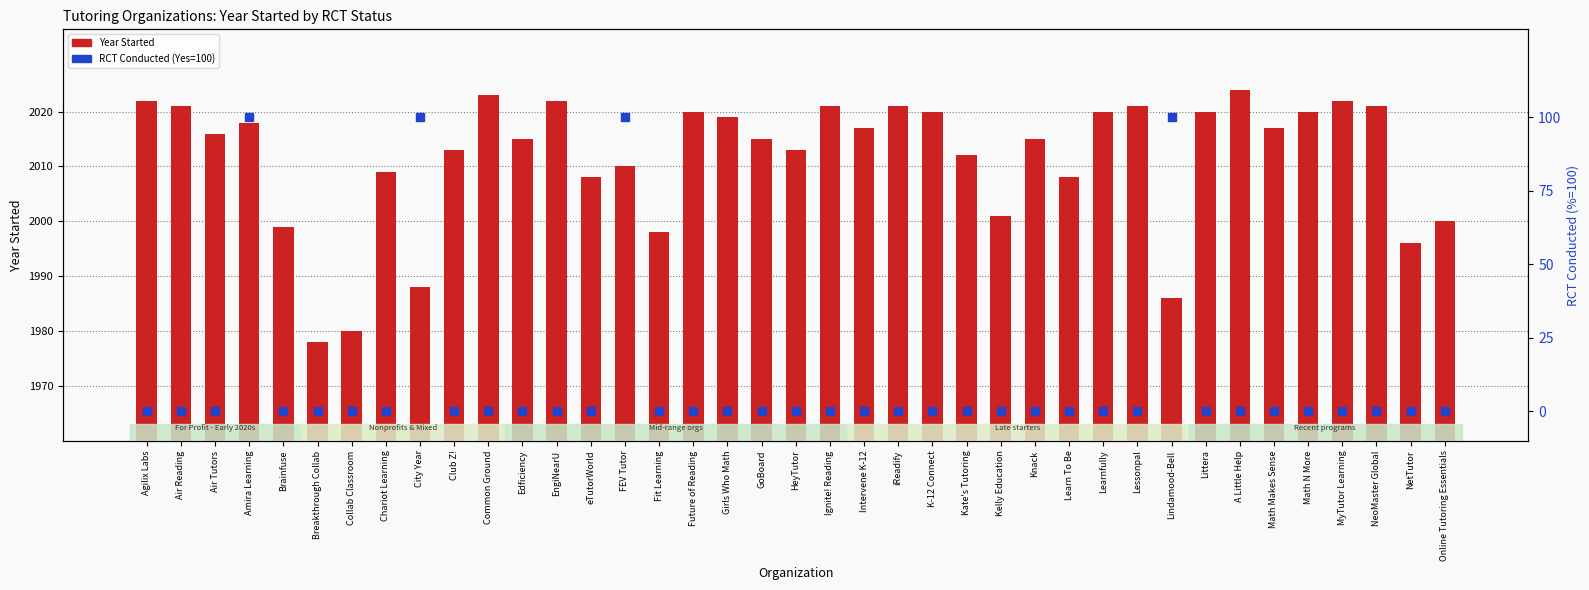

Which series contains the highest Y value?

Year Started